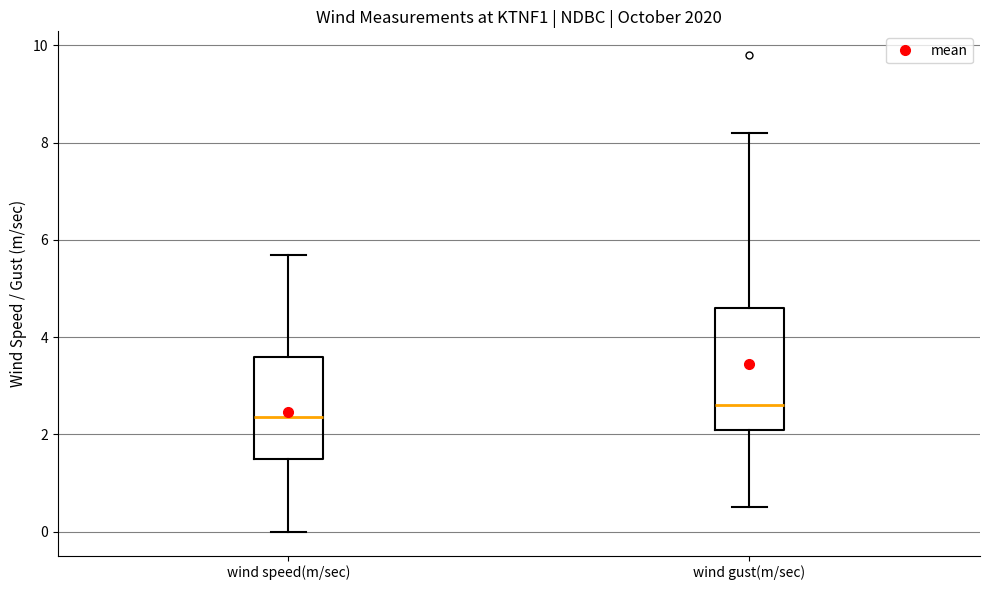

Reading left to right, transcribe this box plot: for each box, give where its median line is, the range the box spans, and where its two whiskers end, as read against the y-axis. The values are not printed on the chart, so give them approximately, as read against the axis.

wind speed(m/sec): median 2.4, box 1.6 to 3.6, whiskers 0.0 to 5.8
wind gust(m/sec): median 2.6, box 2.2 to 4.6, whiskers 0.6 to 8.2